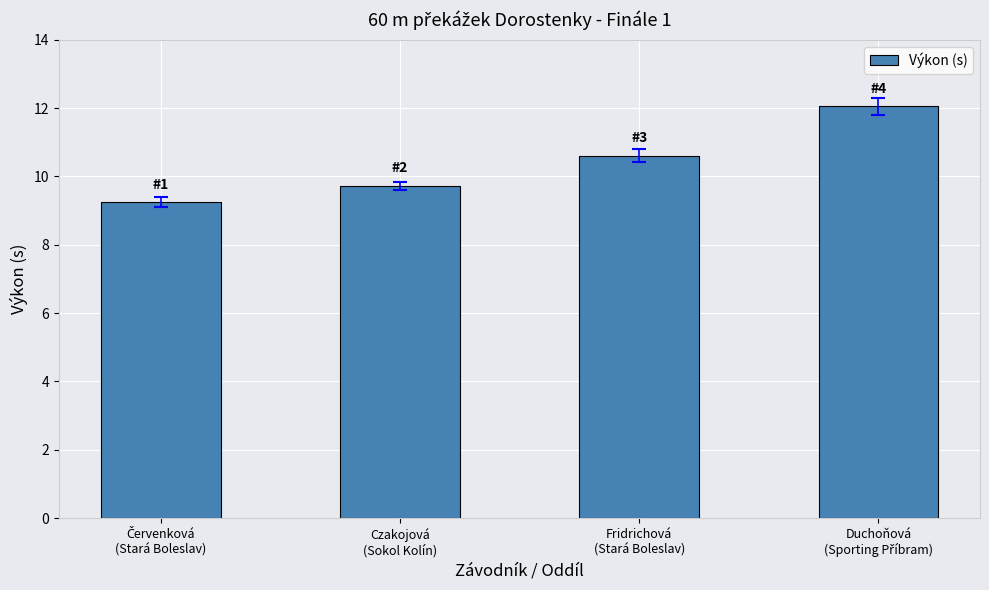

Does the chart contain any negative values?

No